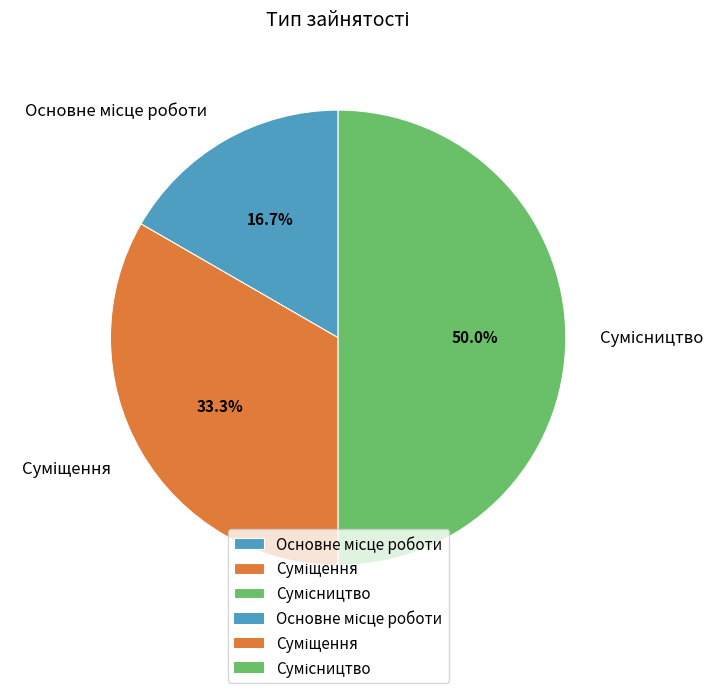

To the nearest percent, what is the difference between the largest and smallest slice percentages?

33%